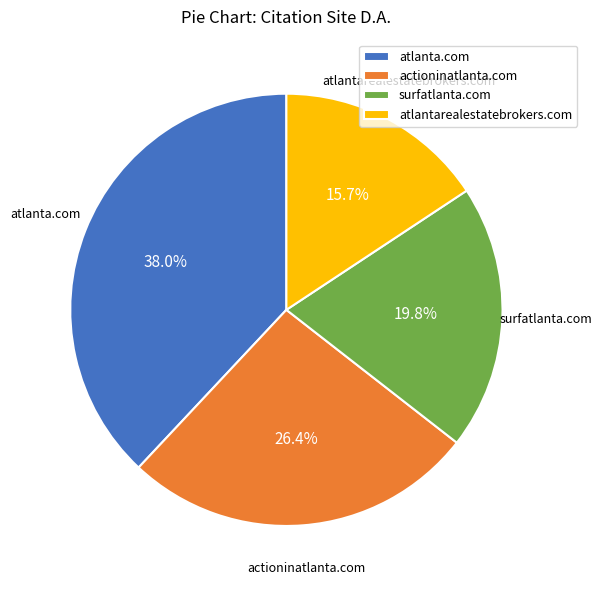

To the nearest percent, what is the average slice percentage?

25%